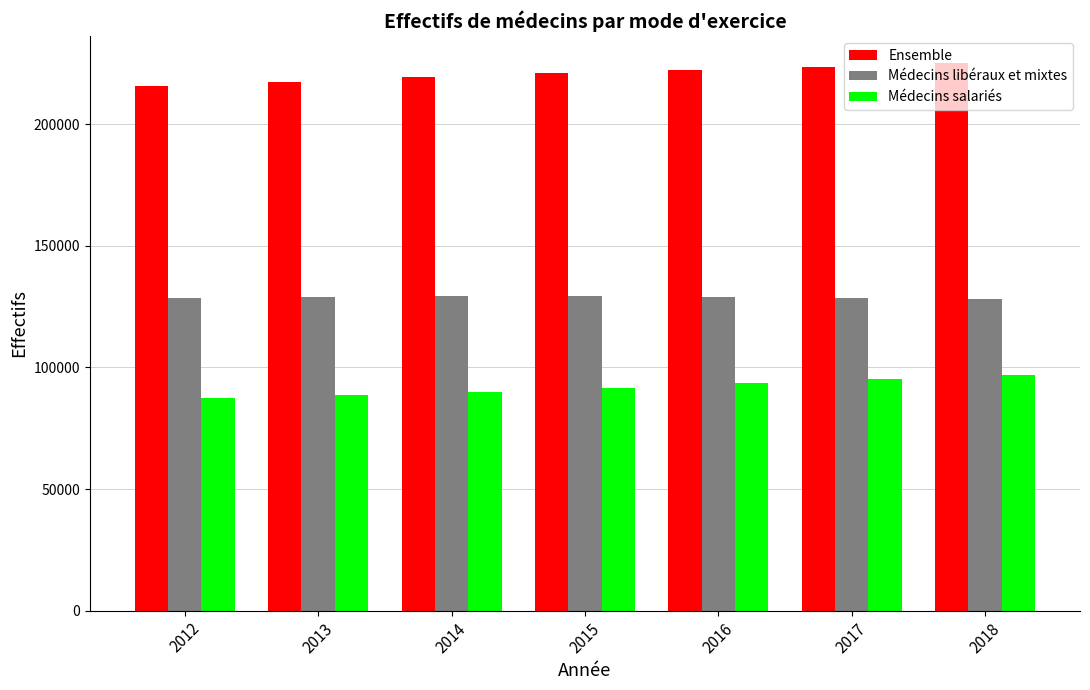

Is it true that Médecins libéraux et mixtes equals 128289 at 2018?

True